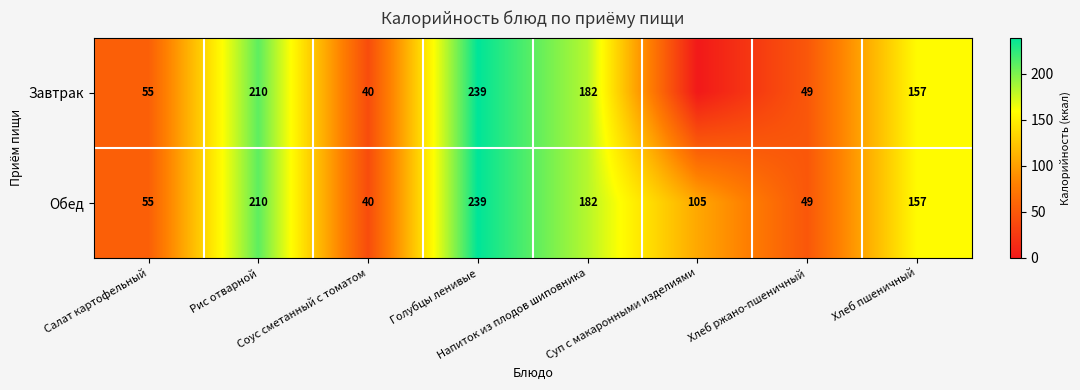

At how many categories does at least one series exceed 84?

5